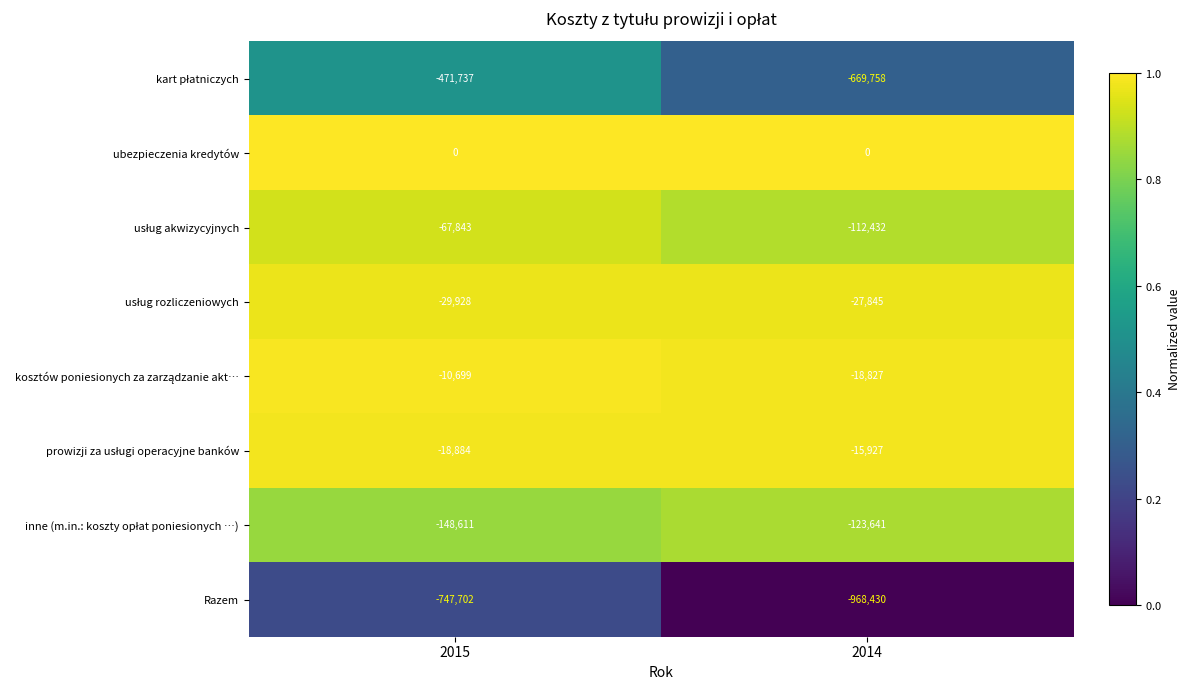

At which category is the sum across all series the highest?

2015